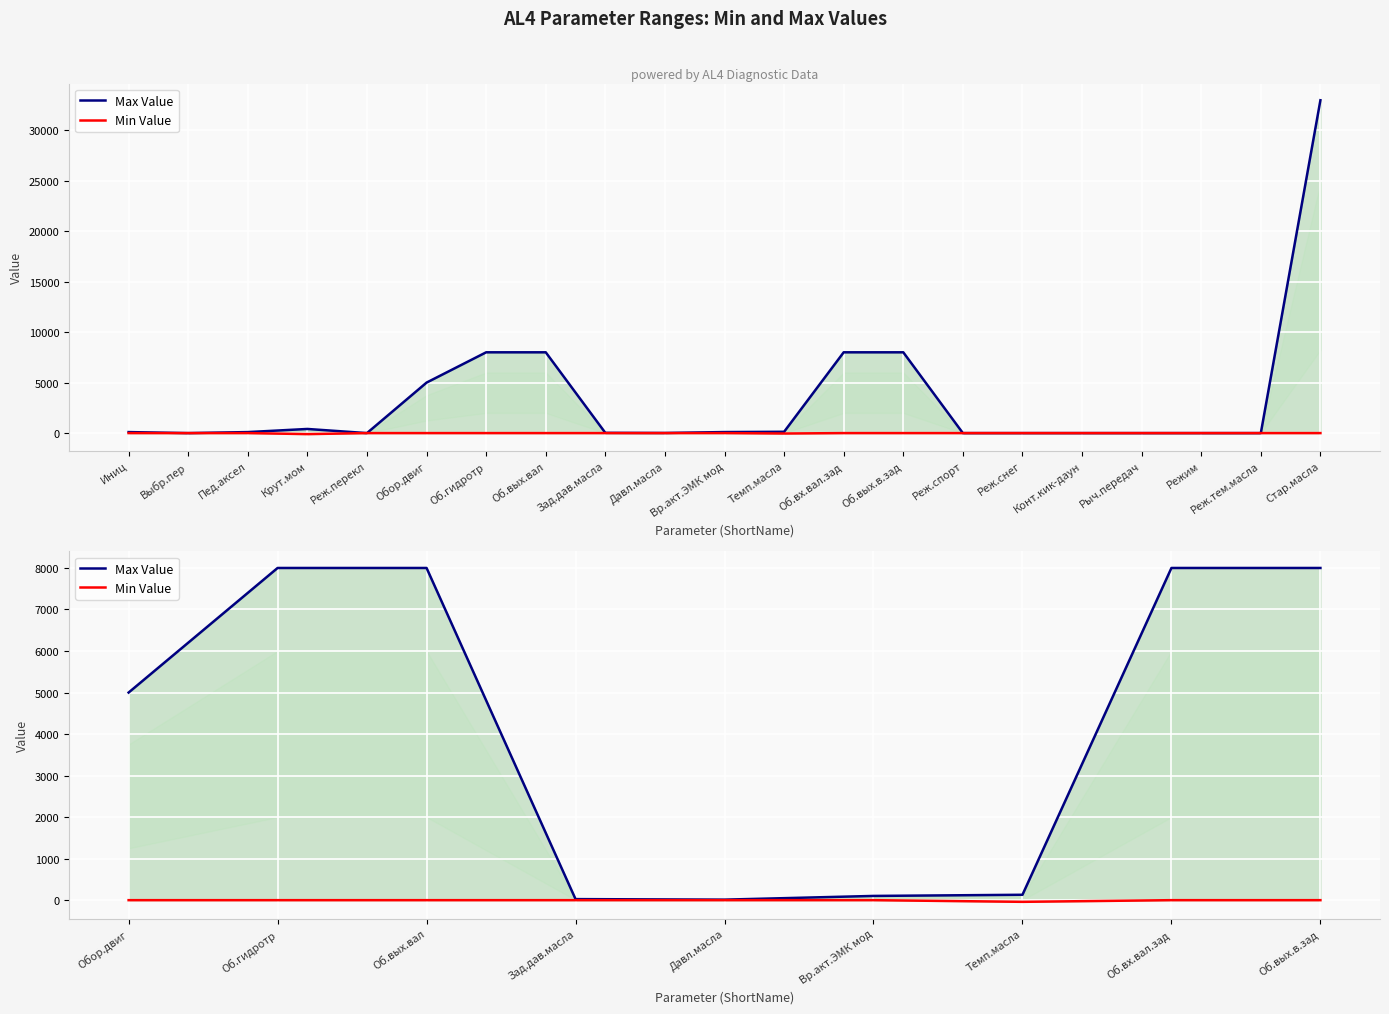

Which series has the largest total across all categories?

Max Value